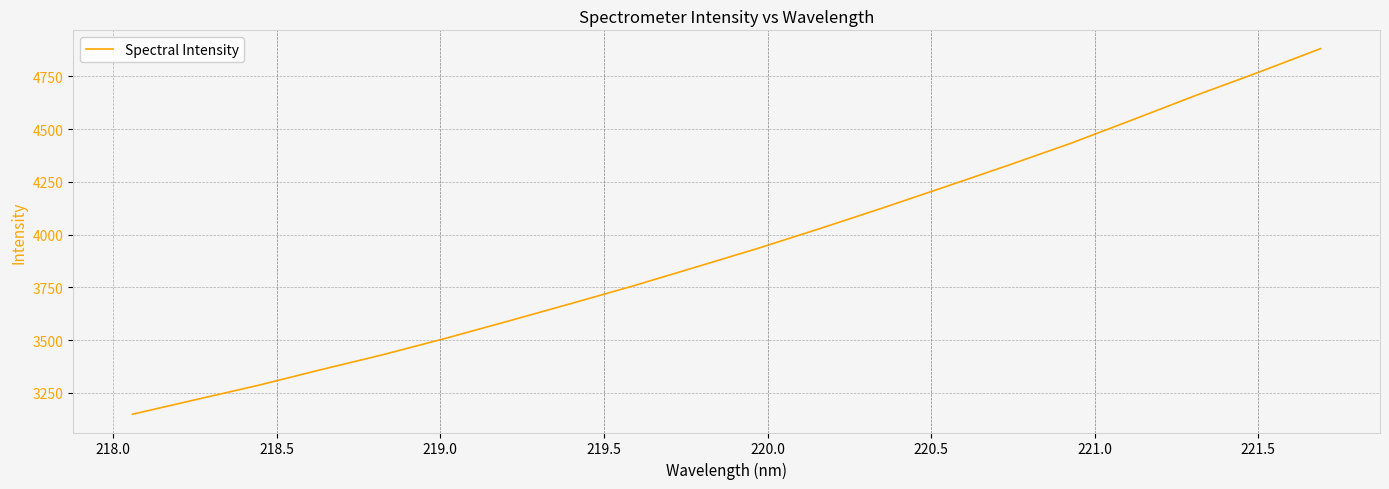

What is the smallest value displayed?

3148.4